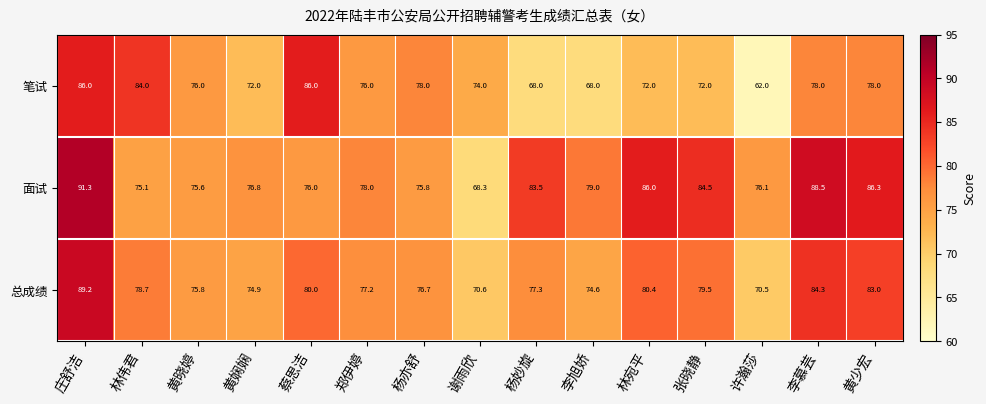

What is the difference between the second highest and minimum values in the 笔试 series?

24.0